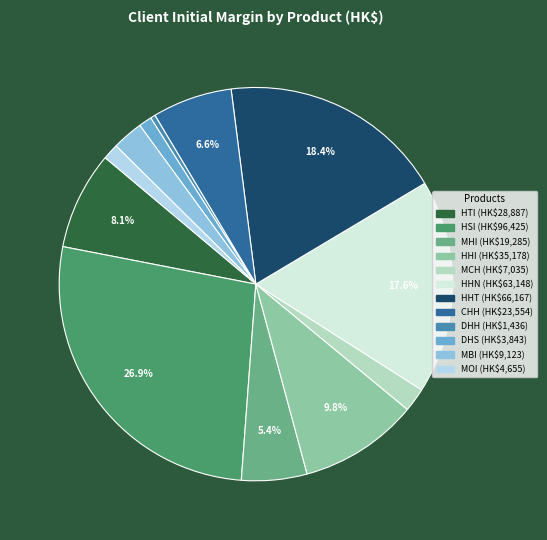

Do DHH and MHI together represent more than half of the pie?

No